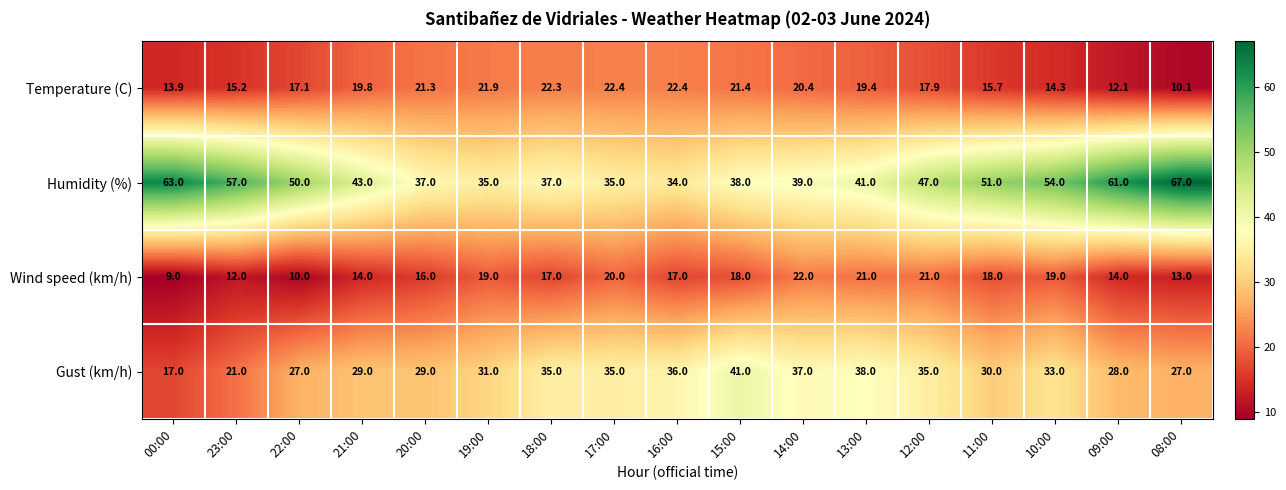

Where does the Humidity (%) series first go above 43?

00:00